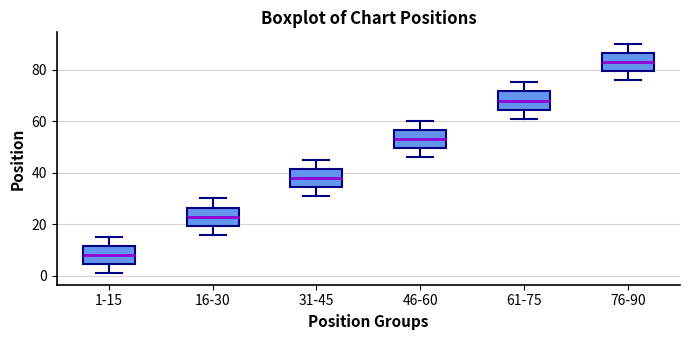

Reading left to right, read every box against the y-axis: the position of its median line, the range the box covers, and the ends of its whiskers. The values are not printed on the chart, so give them approximately, as read against the axis.

1-15: median 8, box 4 to 12, whiskers 2 to 16
16-30: median 24, box 20 to 26, whiskers 16 to 30
31-45: median 38, box 34 to 42, whiskers 32 to 46
46-60: median 54, box 50 to 56, whiskers 46 to 60
61-75: median 68, box 64 to 72, whiskers 62 to 76
76-90: median 84, box 80 to 86, whiskers 76 to 90